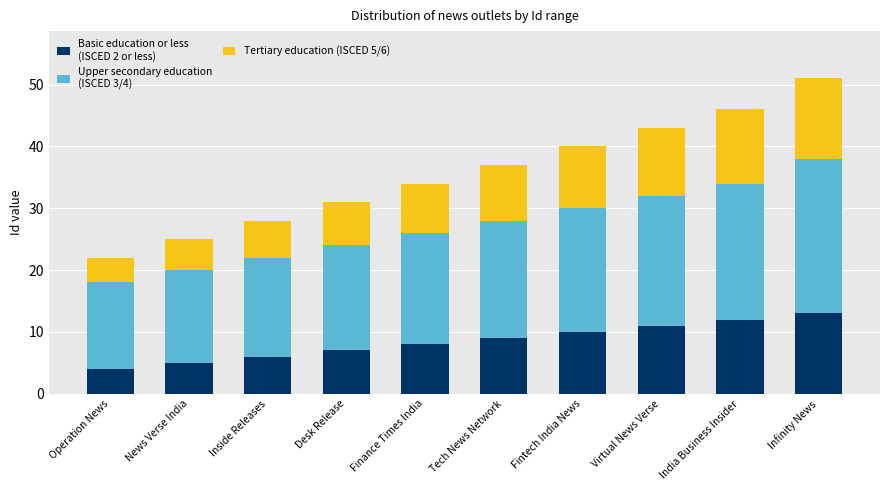

At which category is the sum across all series the highest?

Infinity News